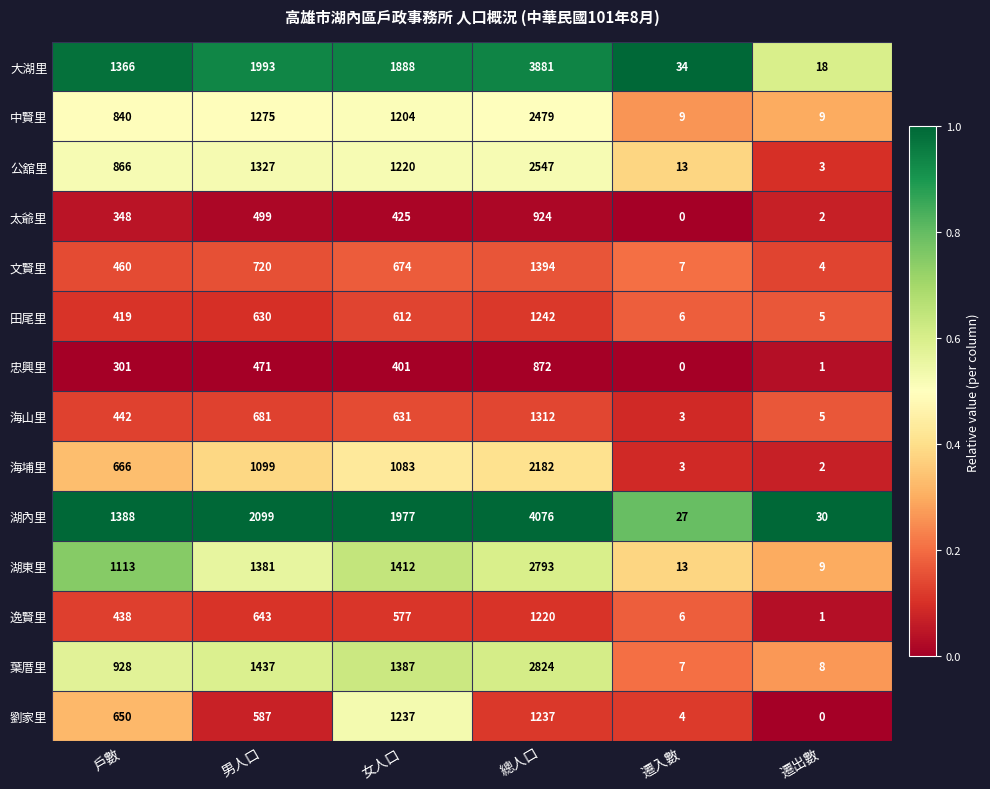

What is the difference between the maximum and second lowest values in the 文賢里 series?

1387